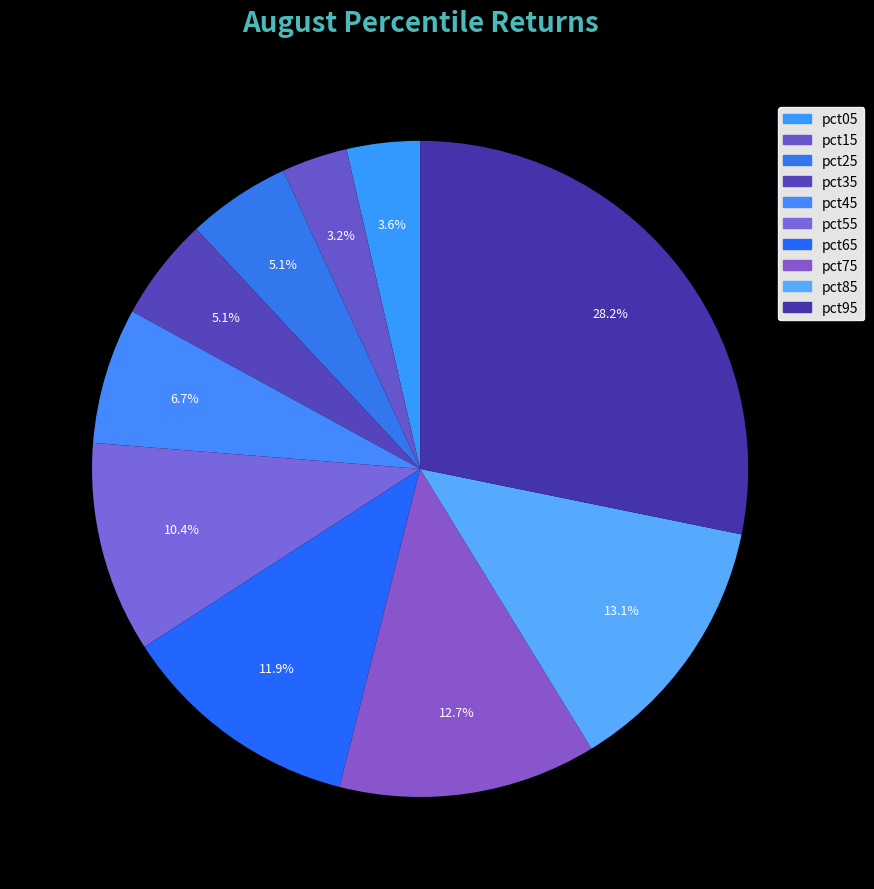

Which slice is the smallest?

pct15